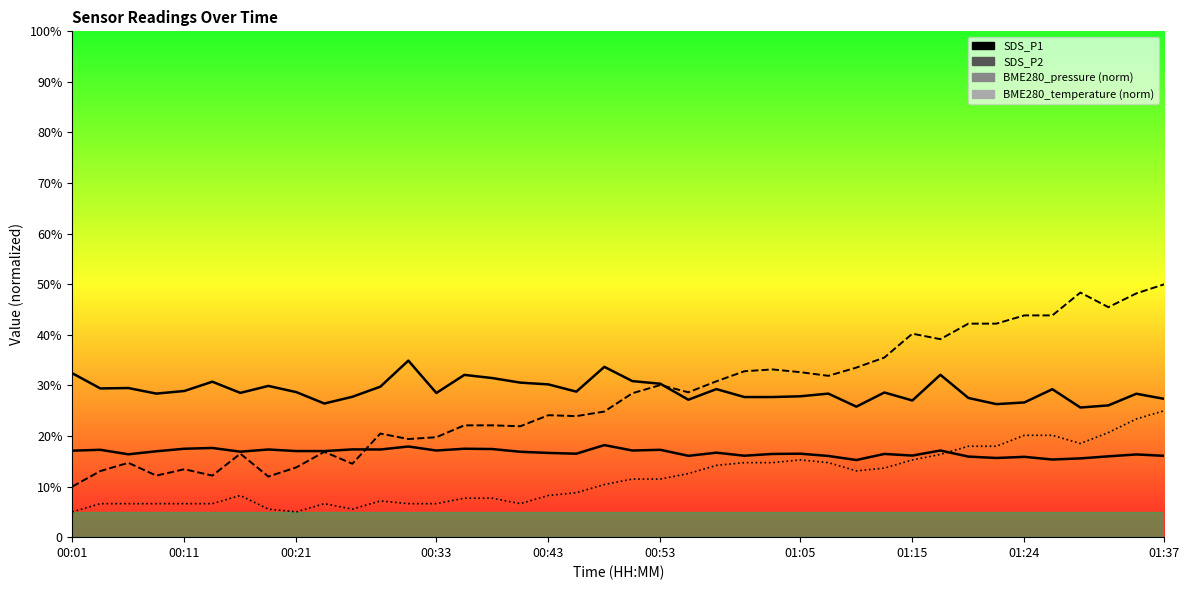

Which series has the largest total across all categories?

SDS_P1_line